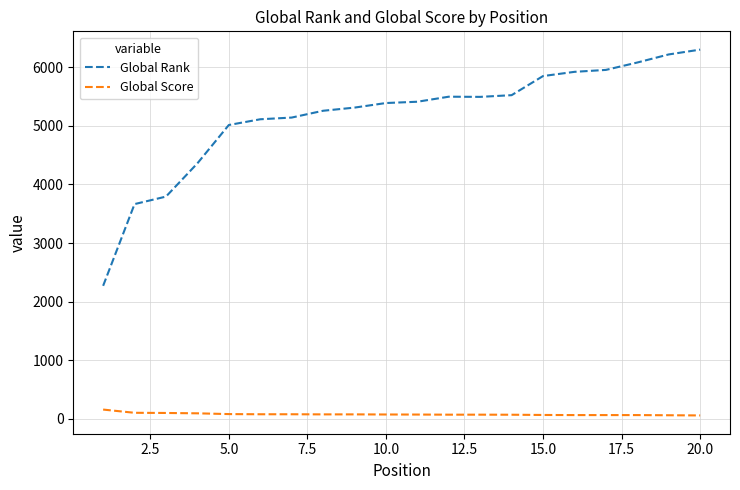

True or false: Global Rank and Global Score cross at least once.

False